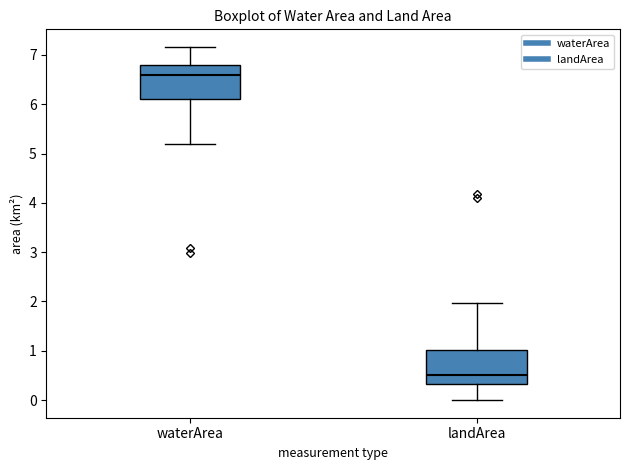

Reading left to right, transcribe this box plot: for each box, give where its median line is, the range the box spans, and where its two whiskers end, as read against the y-axis. The values are not printed on the chart, so give them approximately, as read against the axis.

waterArea: median 6.6, box 6.1 to 6.8, whiskers 5.2 to 7.2
landArea: median 0.5, box 0.3 to 1.0, whiskers 0.0 to 2.0